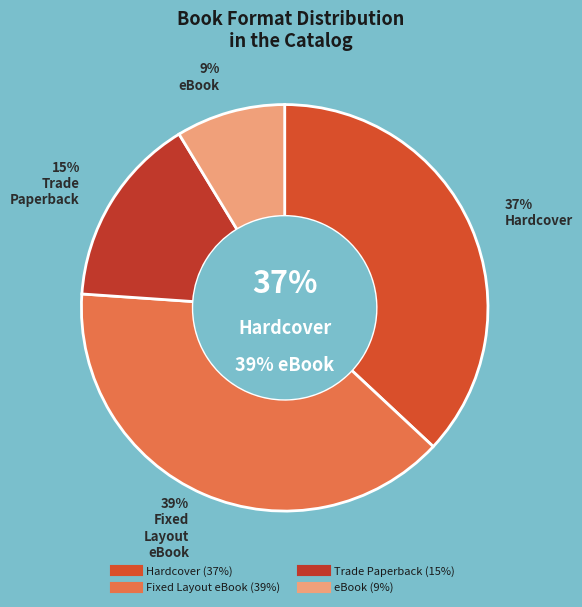

Rank the categories by value from highest to lowest.

Fixed Layout eBook, Hardcover, Trade Paperback, eBook